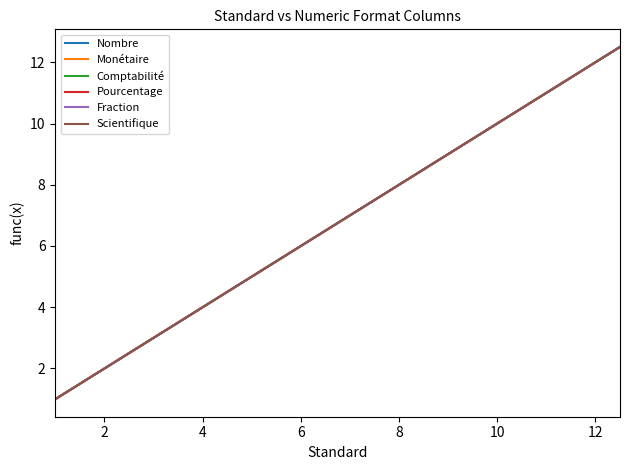

Does the chart have visible grid lines?

No